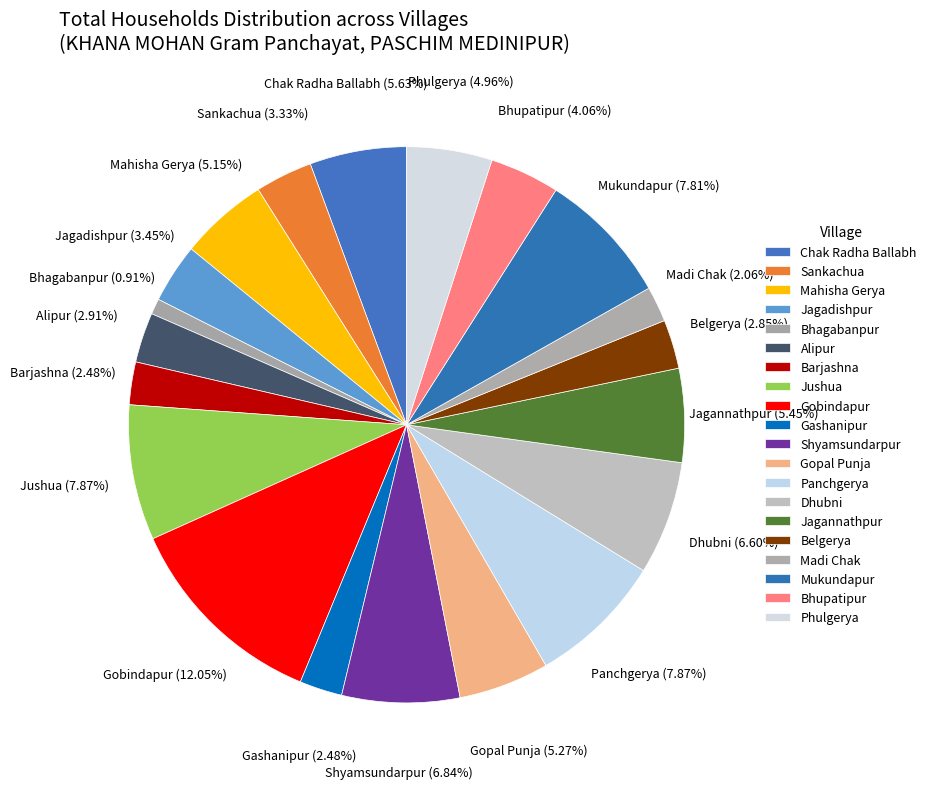

How many segments does this pie chart have?

20